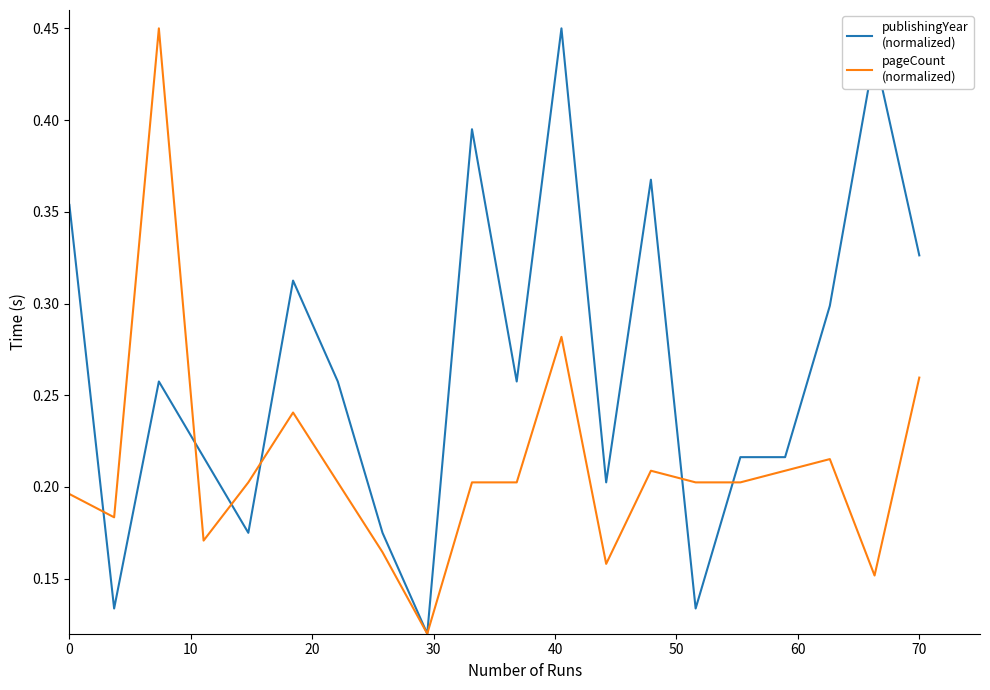

Does the chart have visible grid lines?

No